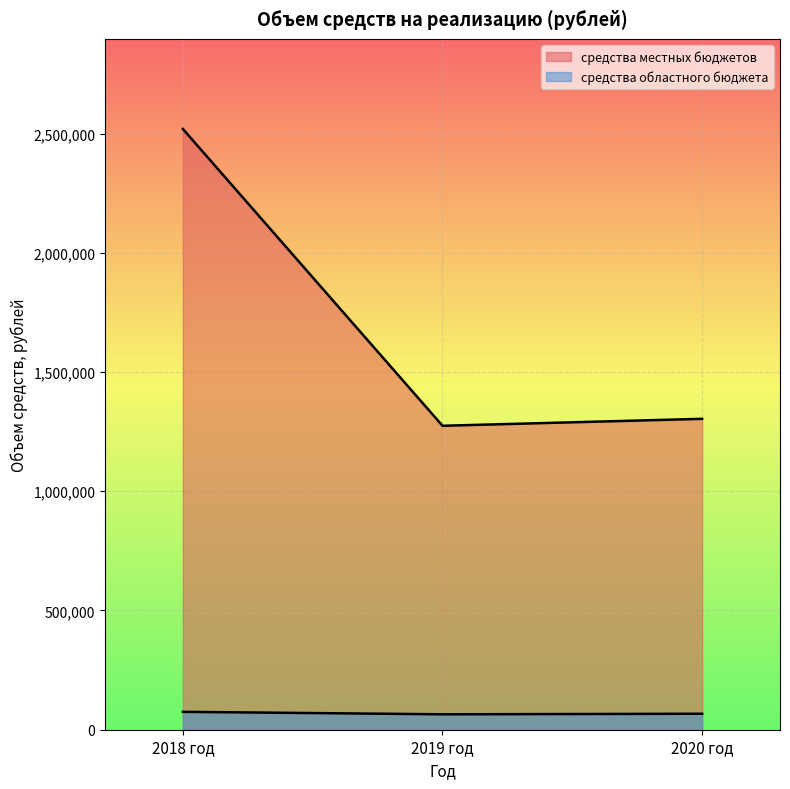

Read the средства местных бюджетов value at 2018 год.

2518940.3